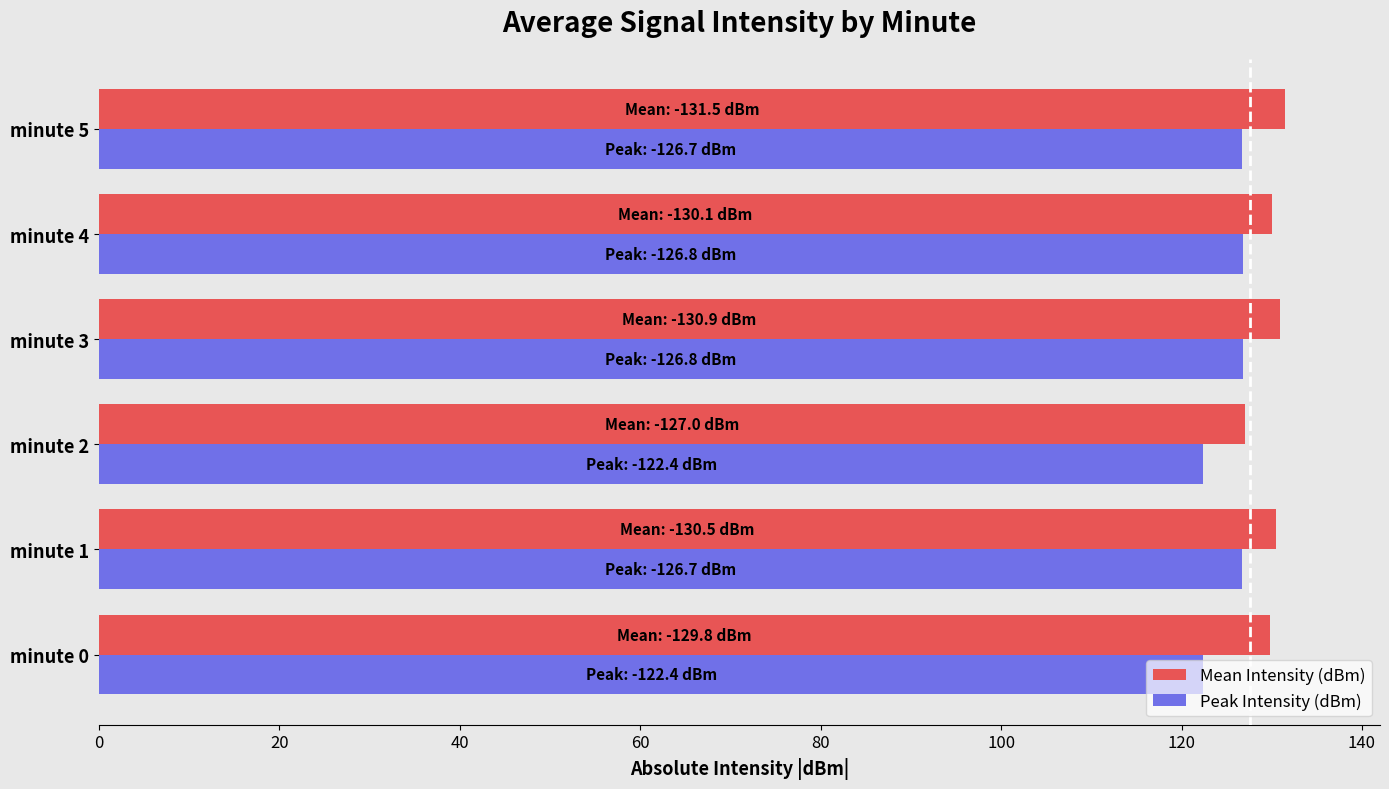

Rank the series at minute 0 from lowest to highest value.

Peak Intensity (dBm), Mean Intensity (dBm)